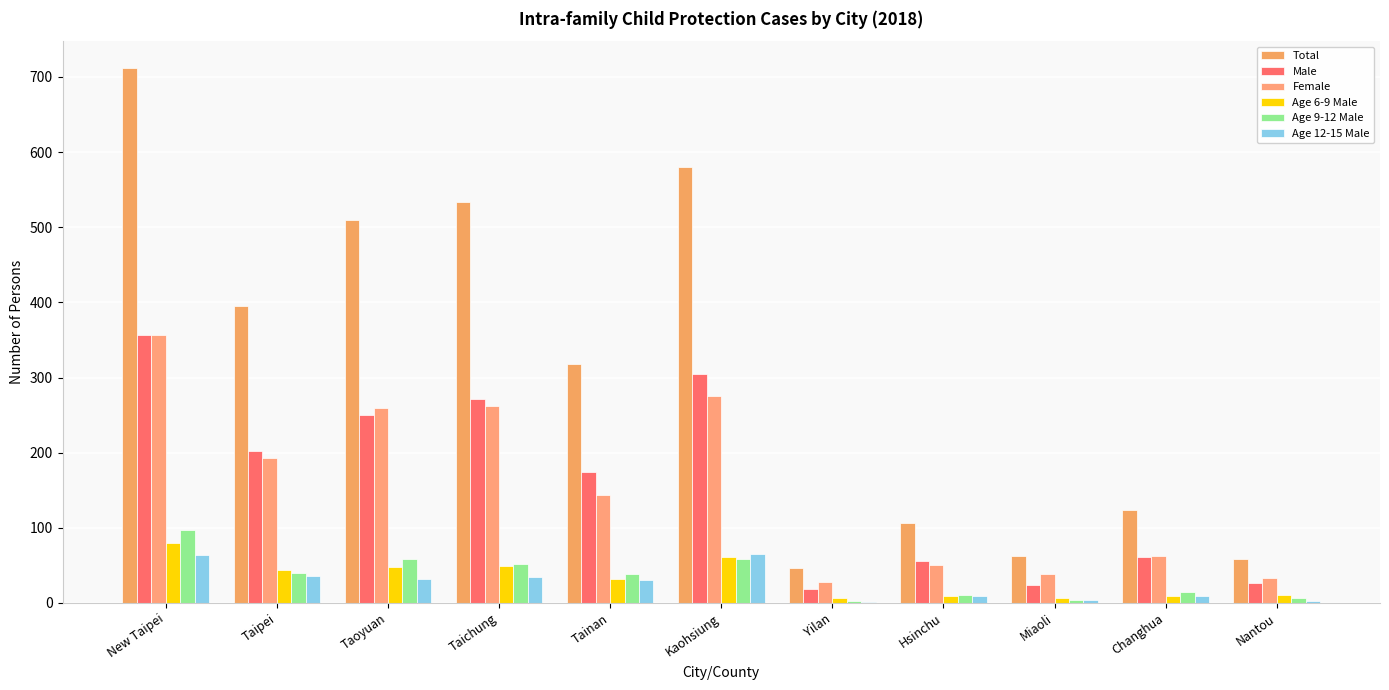

At which category does the chart reach its minimum across all series?

Yilan